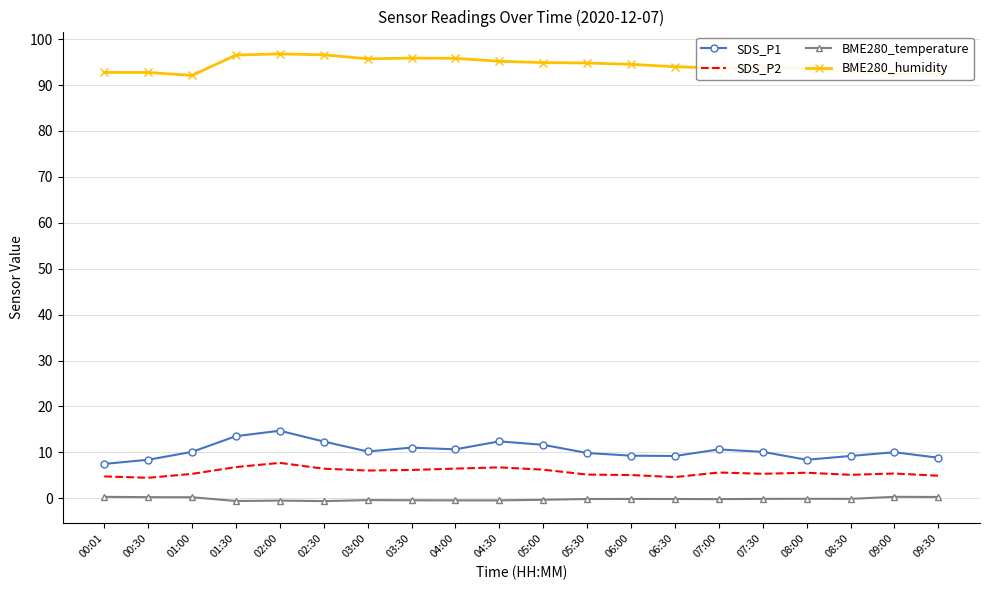

Which series has the largest range (max minus min)?

SDS_P1